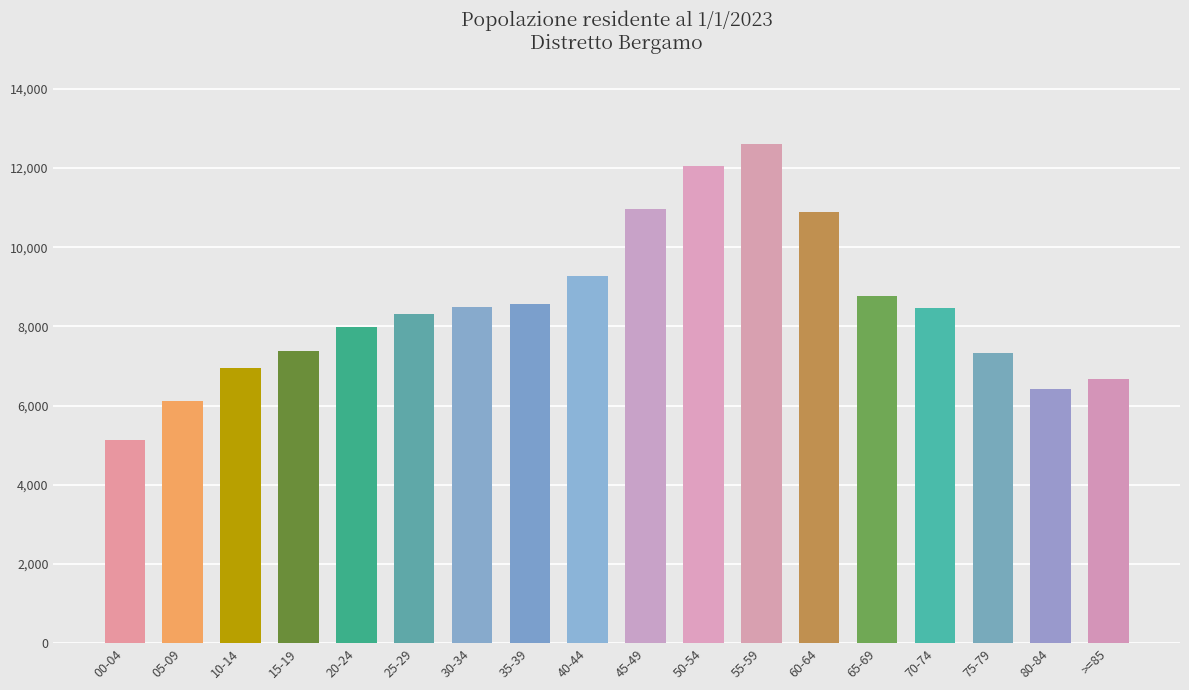

Are the bars grouped side by side (vs. stacked)?

No